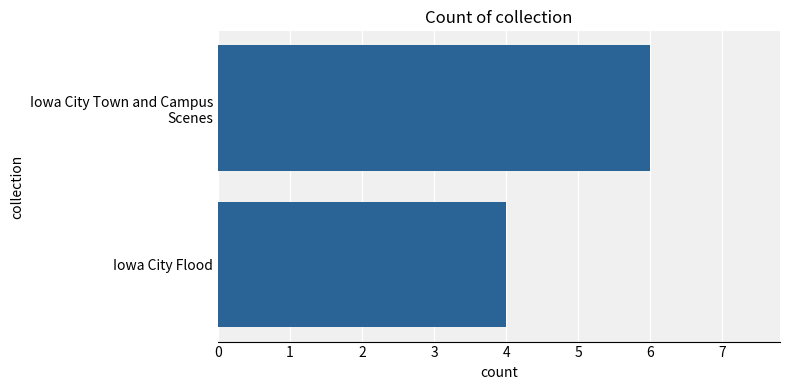

Are the bars horizontal?

Yes